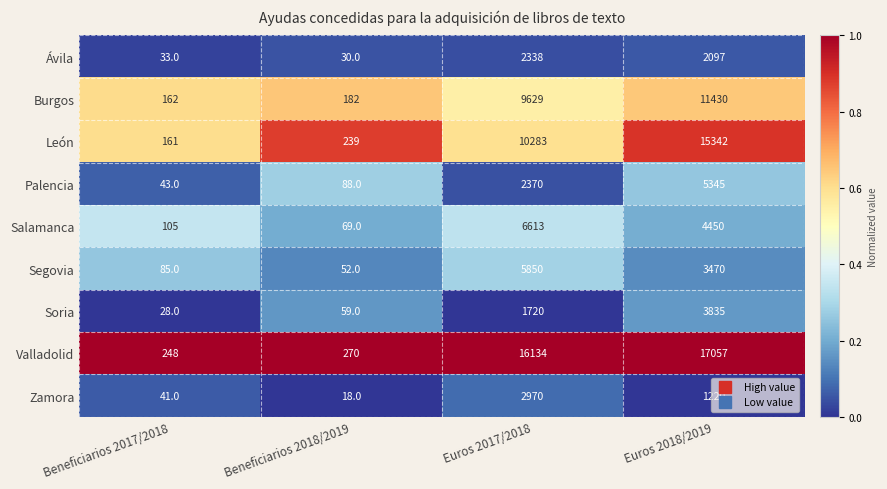

At Beneficiarios 2017/2018, list the series in order from largest to smallest.

Valladolid, Burgos, León, Salamanca, Segovia, Palencia, Zamora, Ávila, Soria